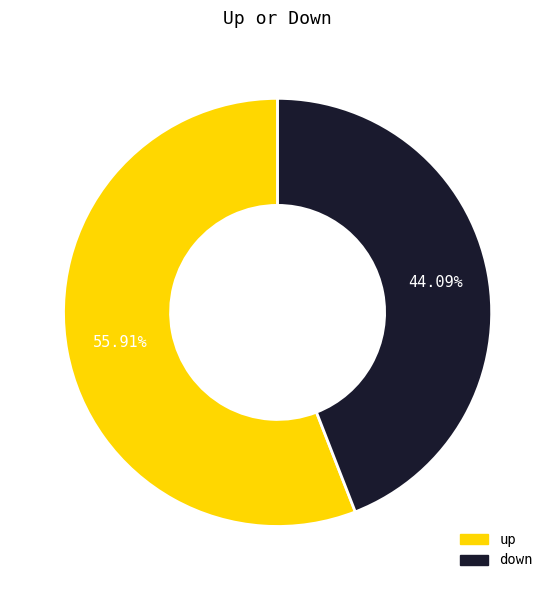

How many slices are in this pie chart?

2